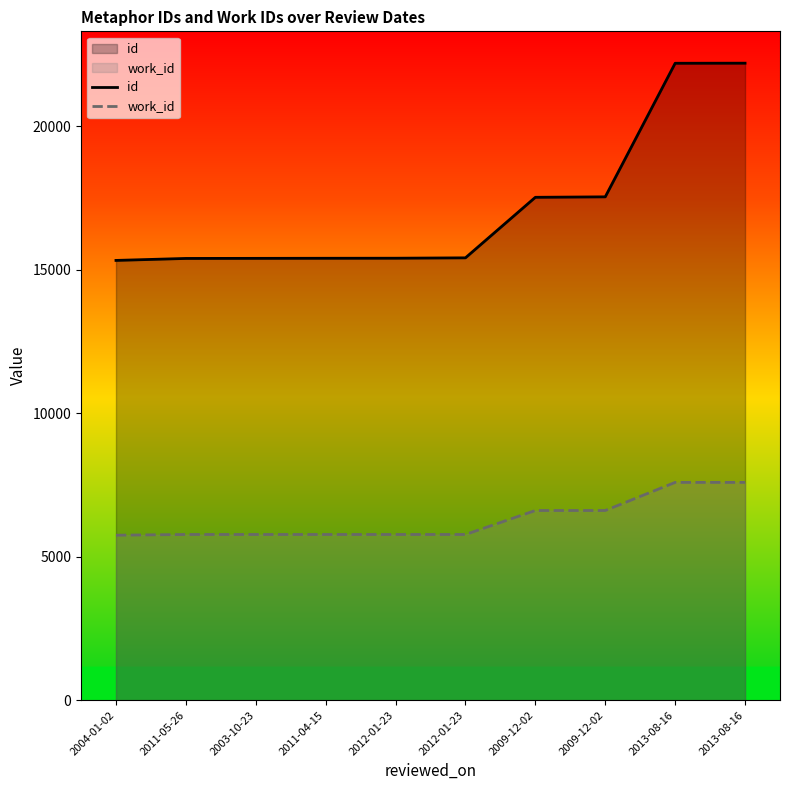

What is the value of the id point at the 3rd from the left?

15400